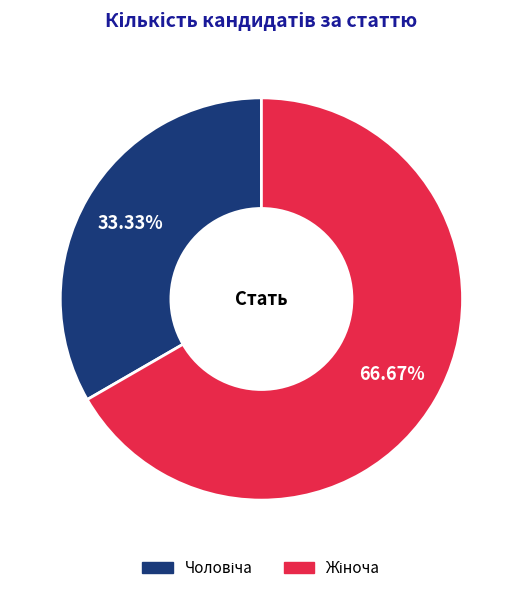

Is there a majority slice in this chart?

Yes